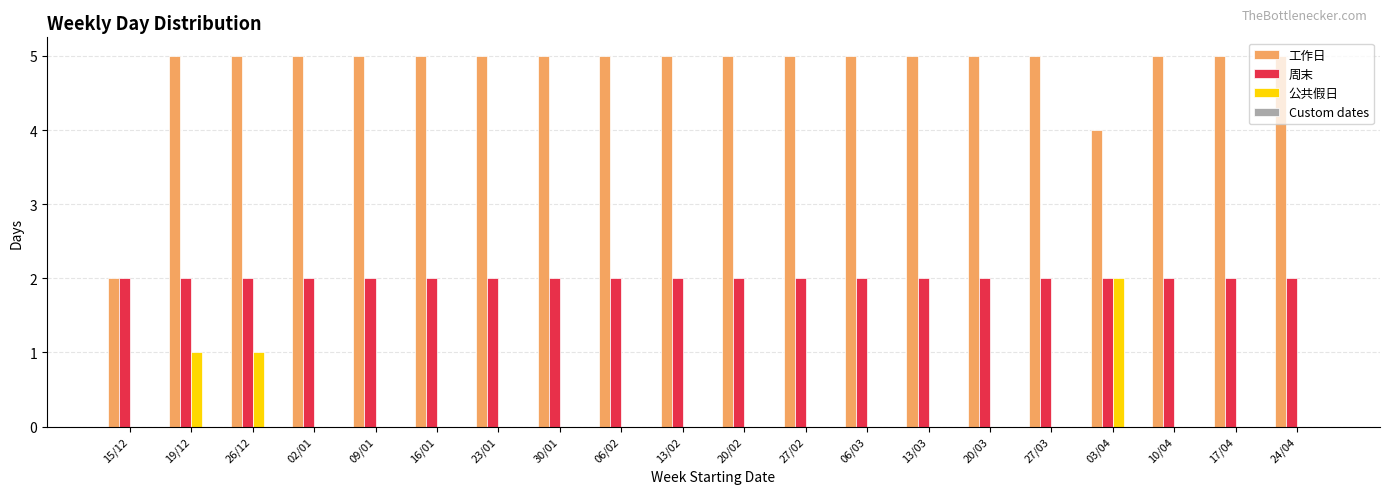

What is the maximum value shown in the chart?

5